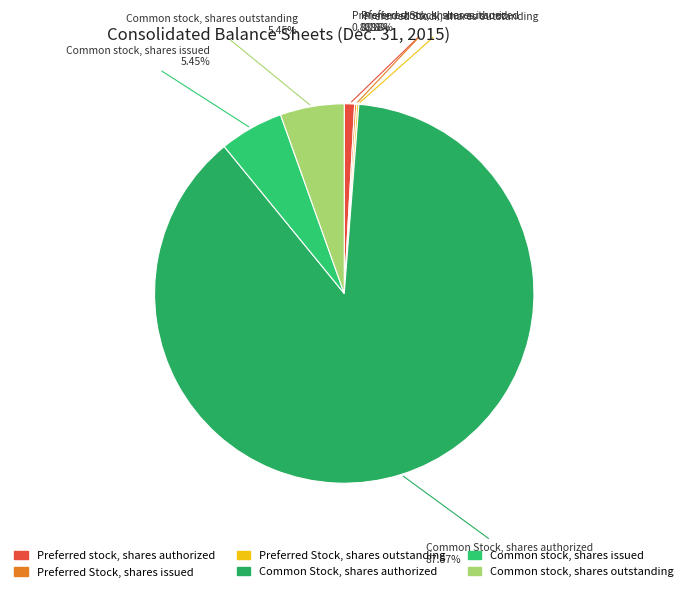

To the nearest percent, what portion does Common stock, shares outstanding represent?

5%